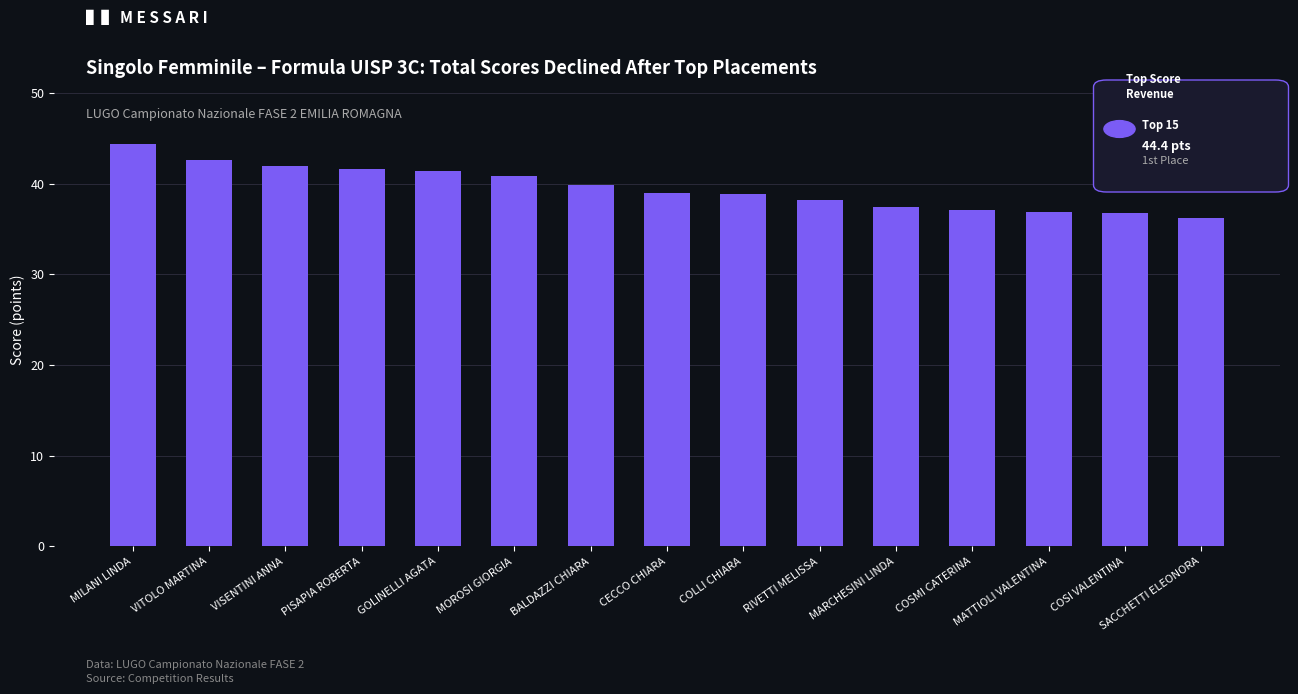

Does the chart contain any negative values?

No